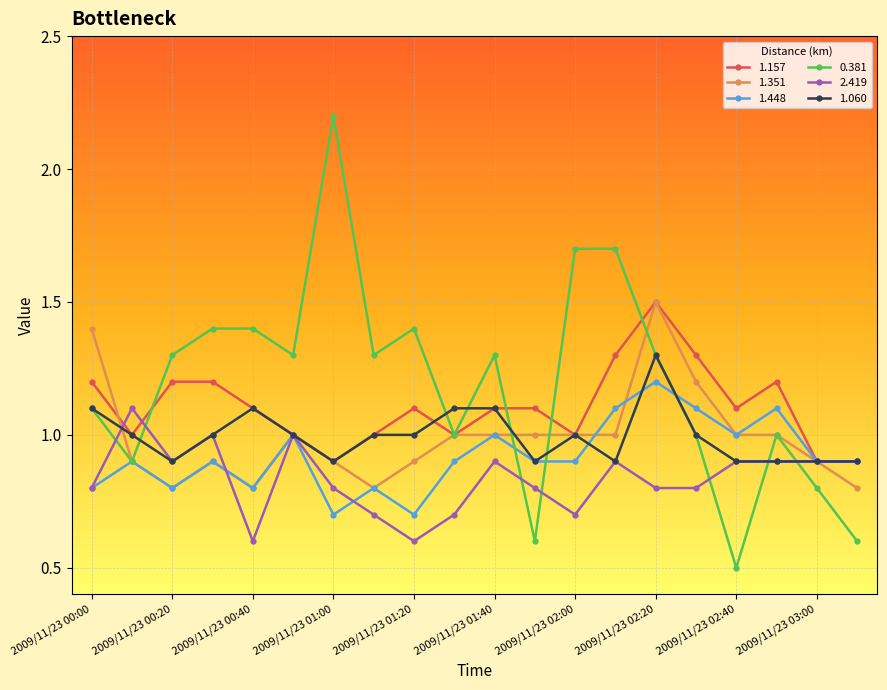

Which series has the largest range (max minus min)?

0.381